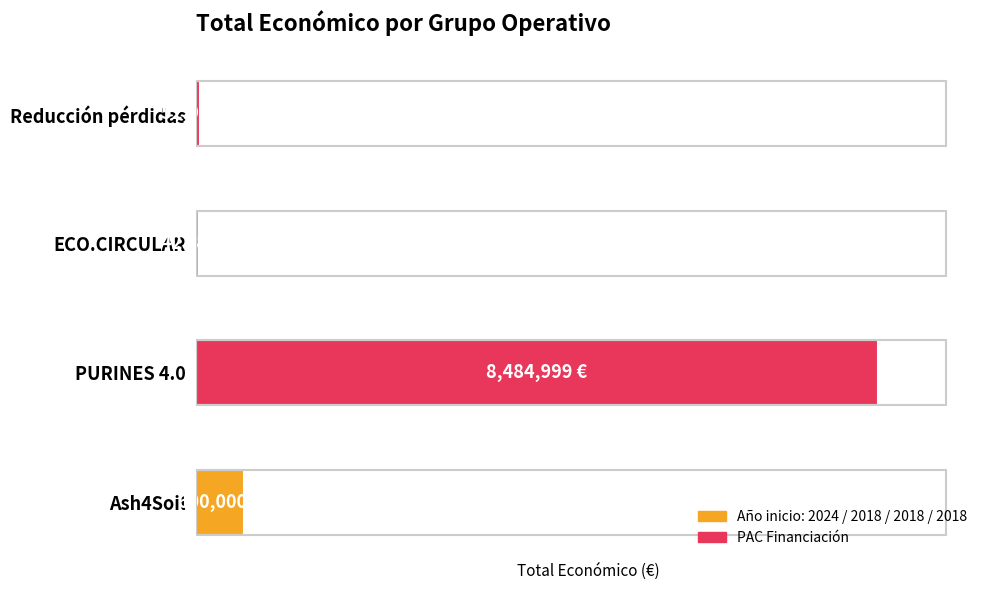

What is the difference between the maximum and second lowest values?

8432944